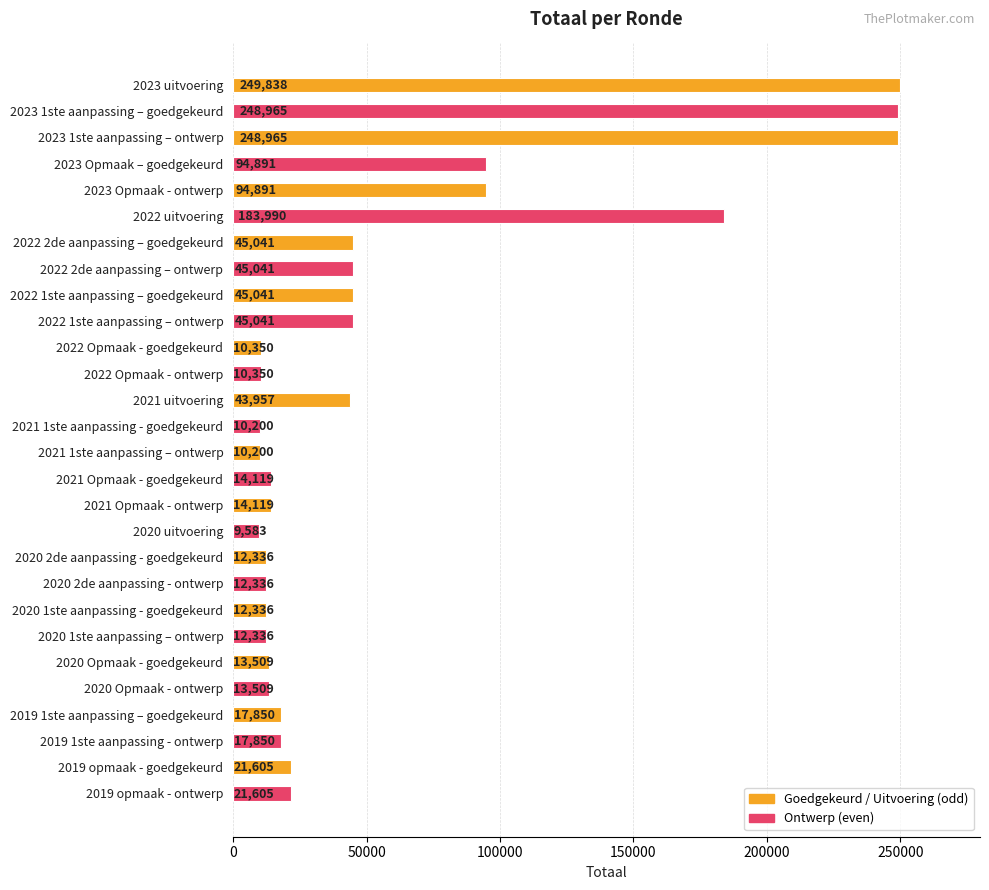

What is the change in value from 2021 Opmaak - goedgekeurd to 2020 1ste aanpassing - goedgekeurd?

-1783